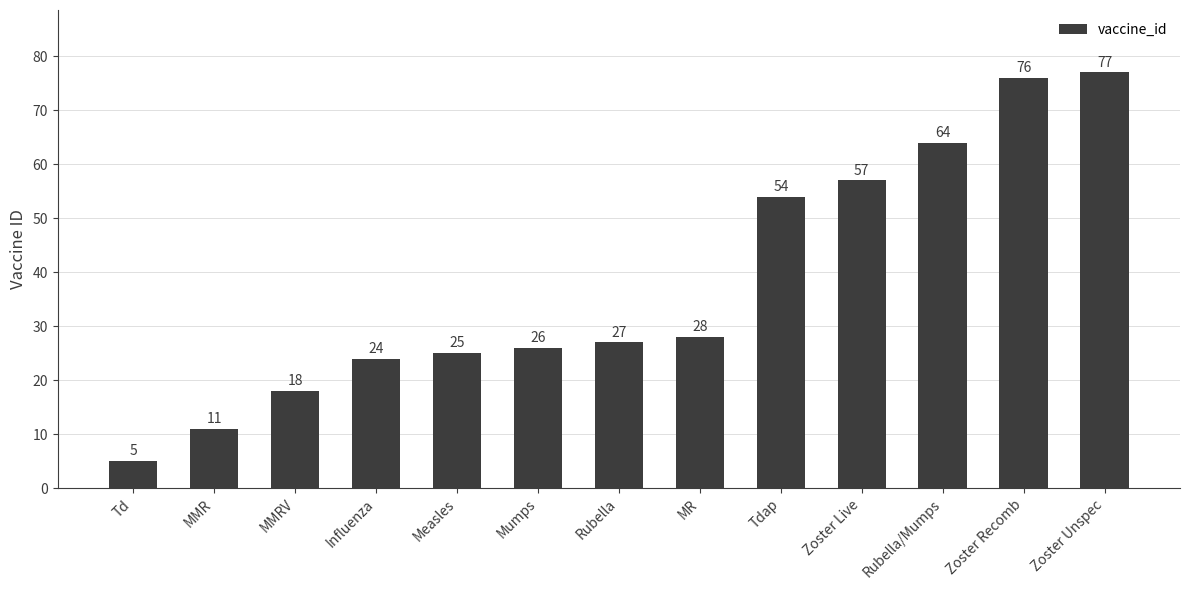

What is the change in value from Influenza to Zoster Live?

+33